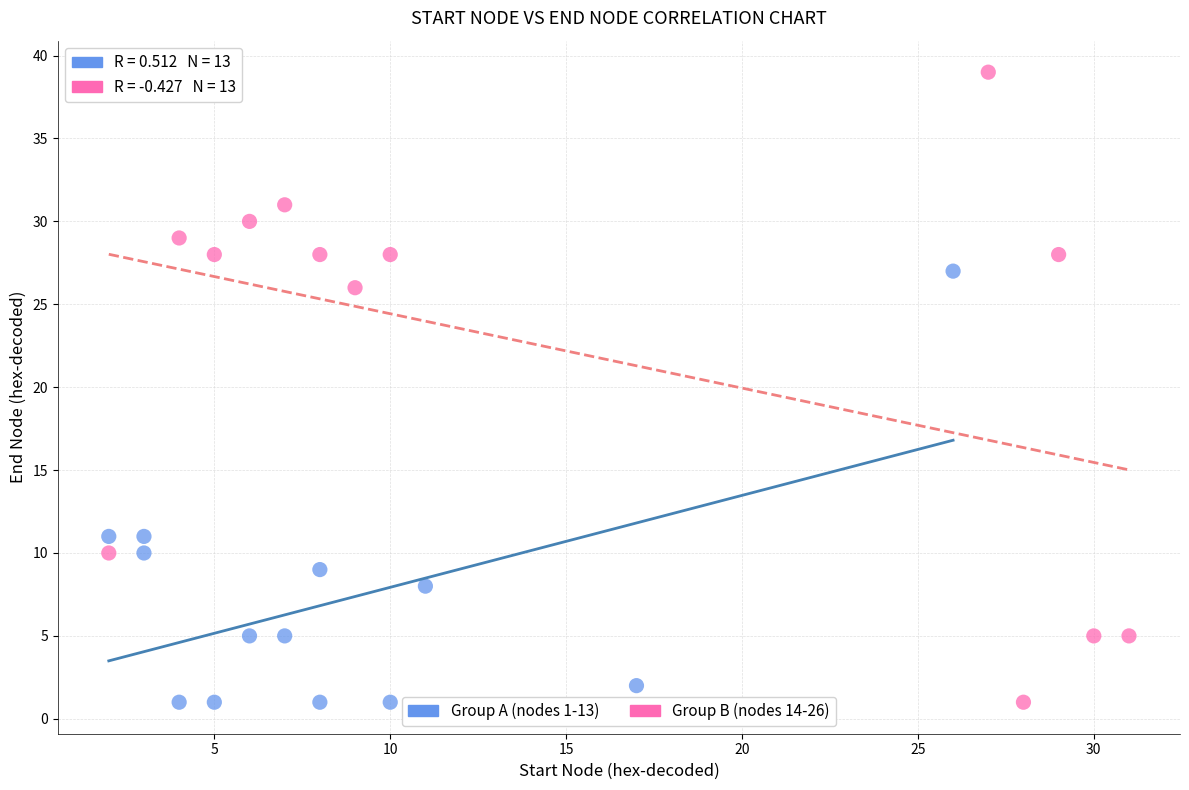

Which series has the largest Y range (max minus min)?

Group B (nodes 14-26)